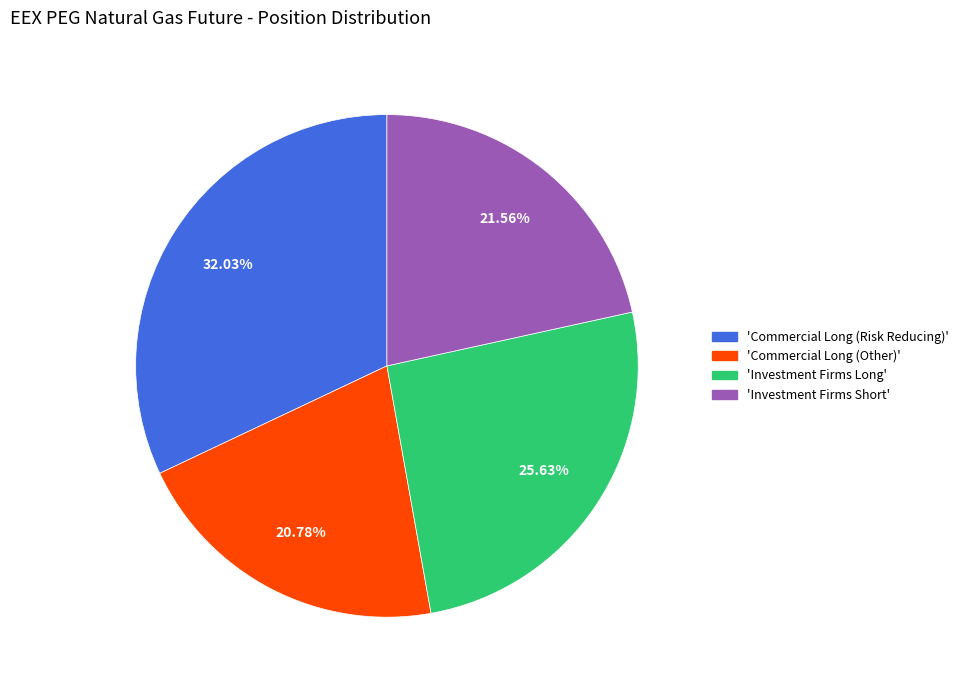

Does any single category account for the majority?

No